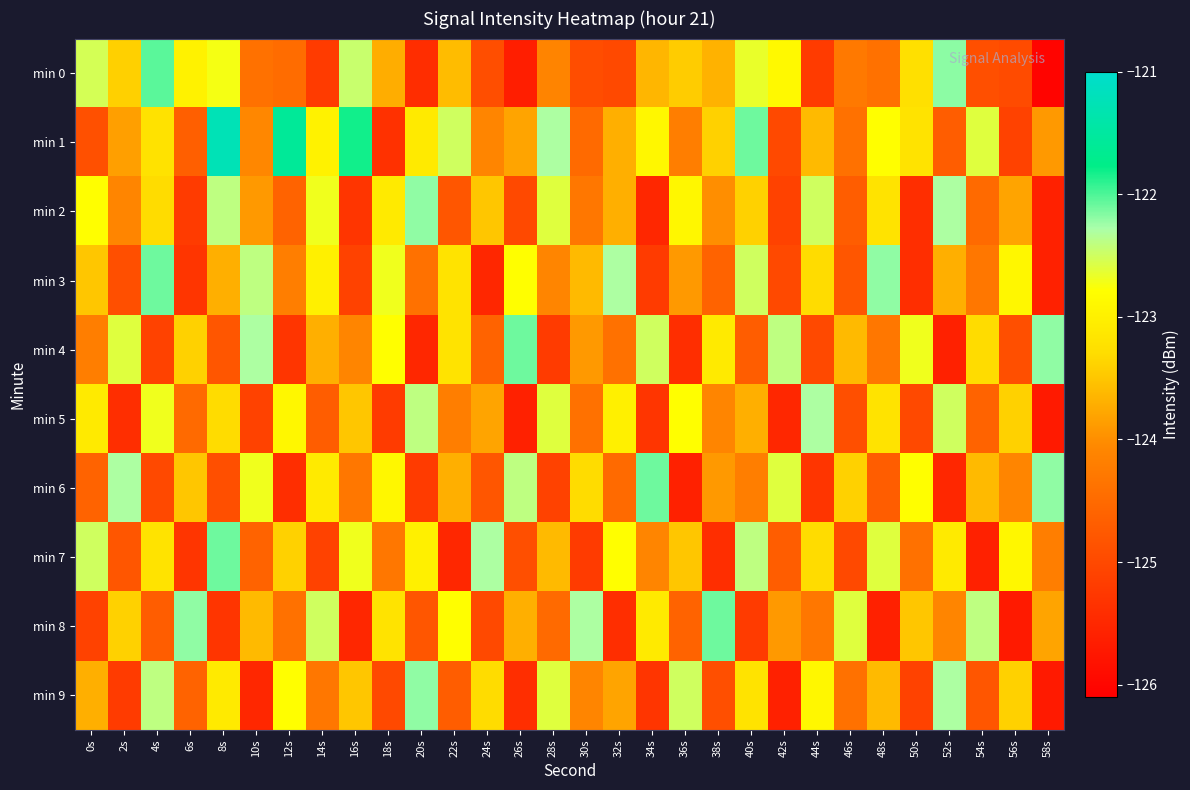

Reading left to right, transcribe all the data shown in this chart.

min 0: 0s=-122.5	2s=-123.4	4s=-122.0	6s=-123.0	8s=-122.7	10s=-124.4	12s=-124.5	14s=-125.2	16s=-122.5	18s=-123.7	20s=-125.4	22s=-123.6	24s=-124.9	26s=-125.6	28s=-124.1	30s=-124.9	32s=-125.0	34s=-123.6	36s=-123.4	38s=-123.7	40s=-122.7	42s=-122.9	44s=-125.2	46s=-124.3	48s=-124.4	50s=-123.2	52s=-122.2	54s=-124.9	56s=-125.0	58s=-126.0
min 1: 0s=-124.9	2s=-123.8	4s=-123.2	6s=-124.7	8s=-121.2	10s=-124.1	12s=-121.6	14s=-123.0	16s=-121.8	18s=-125.3	20s=-123.1	22s=-122.5	24s=-124.1	26s=-123.8	28s=-122.3	30s=-124.5	32s=-123.7	34s=-122.9	36s=-124.2	38s=-123.4	40s=-122.1	42s=-125.0	44s=-123.6	46s=-124.4	48s=-122.8	50s=-123.2	52s=-124.7	54s=-122.6	56s=-125.1	58s=-123.9
min 2: 0s=-122.8	2s=-124.1	4s=-123.3	6s=-125.2	8s=-122.4	10s=-123.9	12s=-124.6	14s=-122.7	16s=-125.3	18s=-123.1	20s=-122.2	22s=-124.8	24s=-123.5	26s=-125.0	28s=-122.6	30s=-124.3	32s=-123.7	34s=-125.5	36s=-122.9	38s=-124.0	40s=-123.4	42s=-125.1	44s=-122.5	46s=-124.7	48s=-123.2	50s=-125.4	52s=-122.3	54s=-124.5	56s=-123.8	58s=-125.6
min 3: 0s=-123.5	2s=-124.9	4s=-122.1	6s=-125.3	8s=-123.7	10s=-122.4	12s=-124.2	14s=-123.0	16s=-125.1	18s=-122.7	20s=-124.4	22s=-123.2	24s=-125.5	26s=-122.8	28s=-124.1	30s=-123.6	32s=-122.3	34s=-125.2	36s=-123.9	38s=-124.6	40s=-122.5	42s=-125.0	44s=-123.3	46s=-124.8	48s=-122.2	50s=-125.4	52s=-123.7	54s=-124.3	56s=-122.9	58s=-125.6
min 4: 0s=-124.2	2s=-122.6	4s=-125.1	6s=-123.4	8s=-124.8	10s=-122.3	12s=-125.3	14s=-123.7	16s=-124.1	18s=-122.8	20s=-125.5	22s=-123.2	24s=-124.6	26s=-122.1	28s=-125.2	30s=-123.9	32s=-124.4	34s=-122.5	36s=-125.4	38s=-123.1	40s=-124.7	42s=-122.4	44s=-125.0	46s=-123.6	48s=-124.3	50s=-122.7	52s=-125.6	54s=-123.3	56s=-124.9	58s=-122.2
min 5: 0s=-123.1	2s=-125.4	4s=-122.7	6s=-124.5	8s=-123.3	10s=-125.1	12s=-122.9	14s=-124.7	16s=-123.5	18s=-125.2	20s=-122.4	22s=-124.2	24s=-123.8	26s=-125.6	28s=-122.6	30s=-124.4	32s=-123.0	34s=-125.3	36s=-122.8	38s=-124.1	40s=-123.7	42s=-125.5	44s=-122.3	46s=-124.9	48s=-123.2	50s=-125.0	52s=-122.5	54s=-124.6	56s=-123.4	58s=-125.7
min 6: 0s=-124.6	2s=-122.3	4s=-125.0	6s=-123.5	8s=-124.9	10s=-122.7	12s=-125.4	14s=-123.1	16s=-124.3	18s=-122.9	20s=-125.2	22s=-123.7	24s=-124.8	26s=-122.4	28s=-125.1	30s=-123.3	32s=-124.5	34s=-122.1	36s=-125.6	38s=-123.9	40s=-124.2	42s=-122.6	44s=-125.3	46s=-123.4	48s=-124.7	50s=-122.8	52s=-125.5	54s=-123.6	56s=-124.1	58s=-122.2
min 7: 0s=-122.5	2s=-124.8	4s=-123.2	6s=-125.3	8s=-122.1	10s=-124.6	12s=-123.4	14s=-125.1	16s=-122.7	18s=-124.3	20s=-123.0	22s=-125.5	24s=-122.3	26s=-124.9	28s=-123.6	30s=-125.2	32s=-122.8	34s=-124.1	36s=-123.5	38s=-125.4	40s=-122.4	42s=-124.7	44s=-123.3	46s=-125.0	48s=-122.6	50s=-124.4	52s=-123.1	54s=-125.6	56s=-122.9	58s=-124.2
min 8: 0s=-125.1	2s=-123.4	4s=-124.7	6s=-122.2	8s=-125.3	10s=-123.6	12s=-124.4	14s=-122.5	16s=-125.5	18s=-123.2	20s=-124.8	22s=-122.8	24s=-125.0	26s=-123.7	28s=-124.5	30s=-122.3	32s=-125.4	34s=-123.1	36s=-124.6	38s=-122.1	40s=-125.2	42s=-123.9	44s=-124.3	46s=-122.6	48s=-125.6	50s=-123.5	52s=-124.1	54s=-122.4	56s=-125.7	58s=-123.8
min 9: 0s=-123.7	2s=-125.2	4s=-122.4	6s=-124.6	8s=-123.1	10s=-125.5	12s=-122.8	14s=-124.3	16s=-123.5	18s=-125.0	20s=-122.2	22s=-124.7	24s=-123.3	26s=-125.4	28s=-122.6	30s=-124.1	32s=-123.8	34s=-125.3	36s=-122.5	38s=-124.9	40s=-123.2	42s=-125.6	44s=-122.9	46s=-124.4	48s=-123.6	50s=-125.1	52s=-122.3	54s=-124.8	56s=-123.4	58s=-125.7